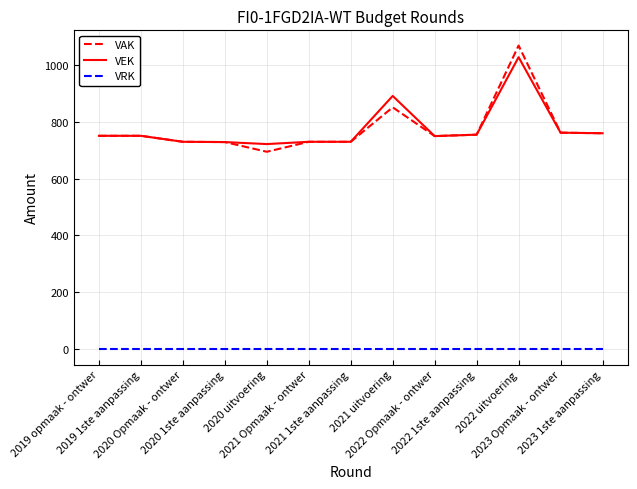

True or false: VRK and VEK intersect in this chart.

False